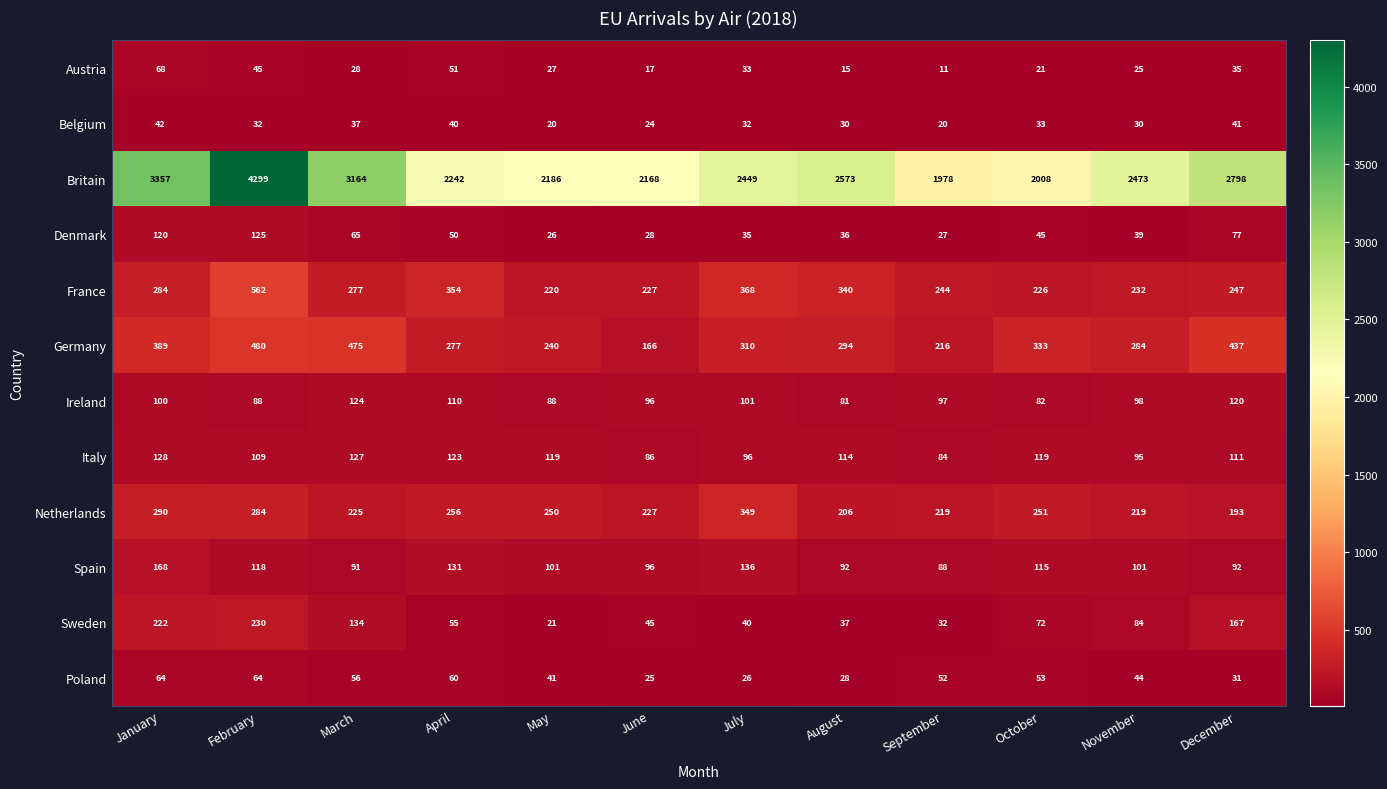

What is the minimum value shown in the chart?

11